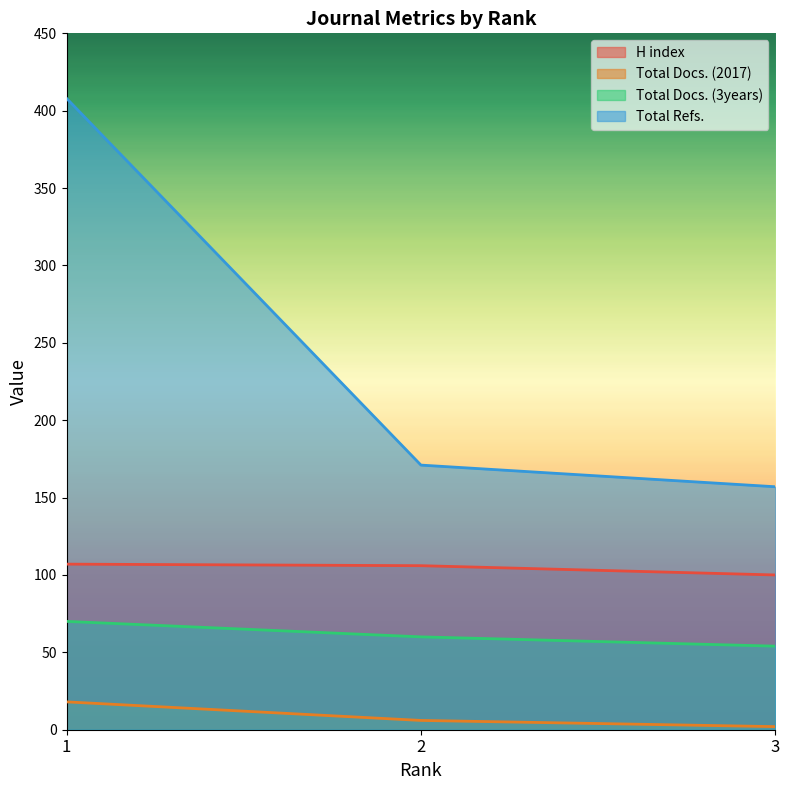

What is the approximate value of H index at 1?

107